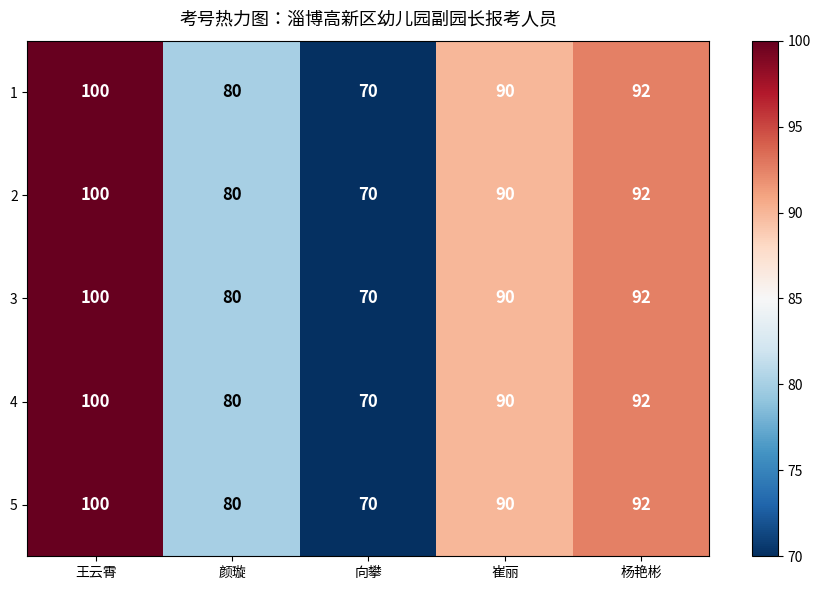

At which category is the sum across all series the highest?

王云霄